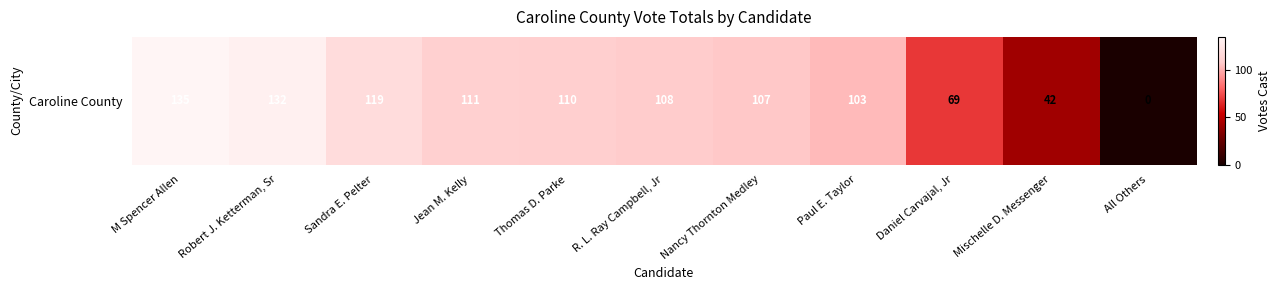

What is the change in value from Robert J. Ketterman, Sr to R. L. Ray Campbell, Jr?

-24